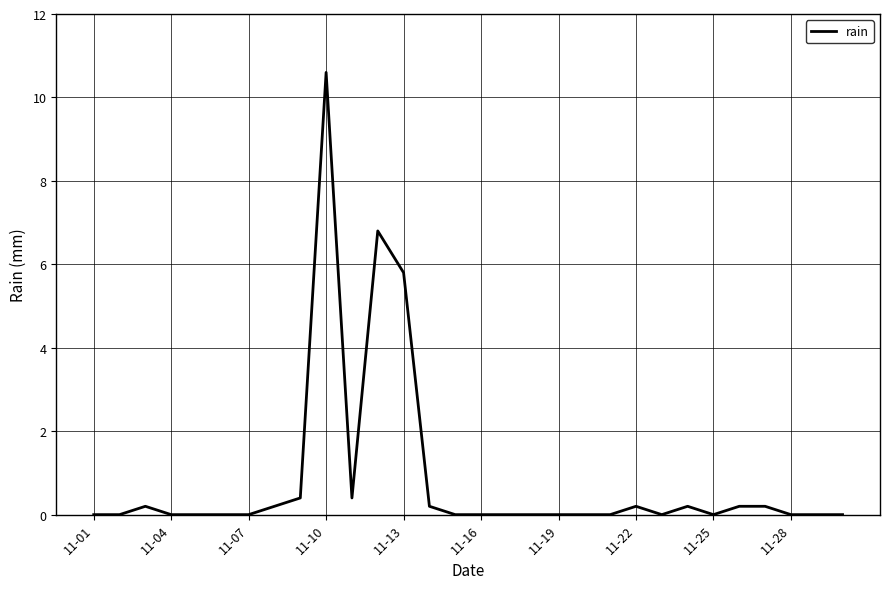

What is the difference between the maximum and minimum values?

10.6